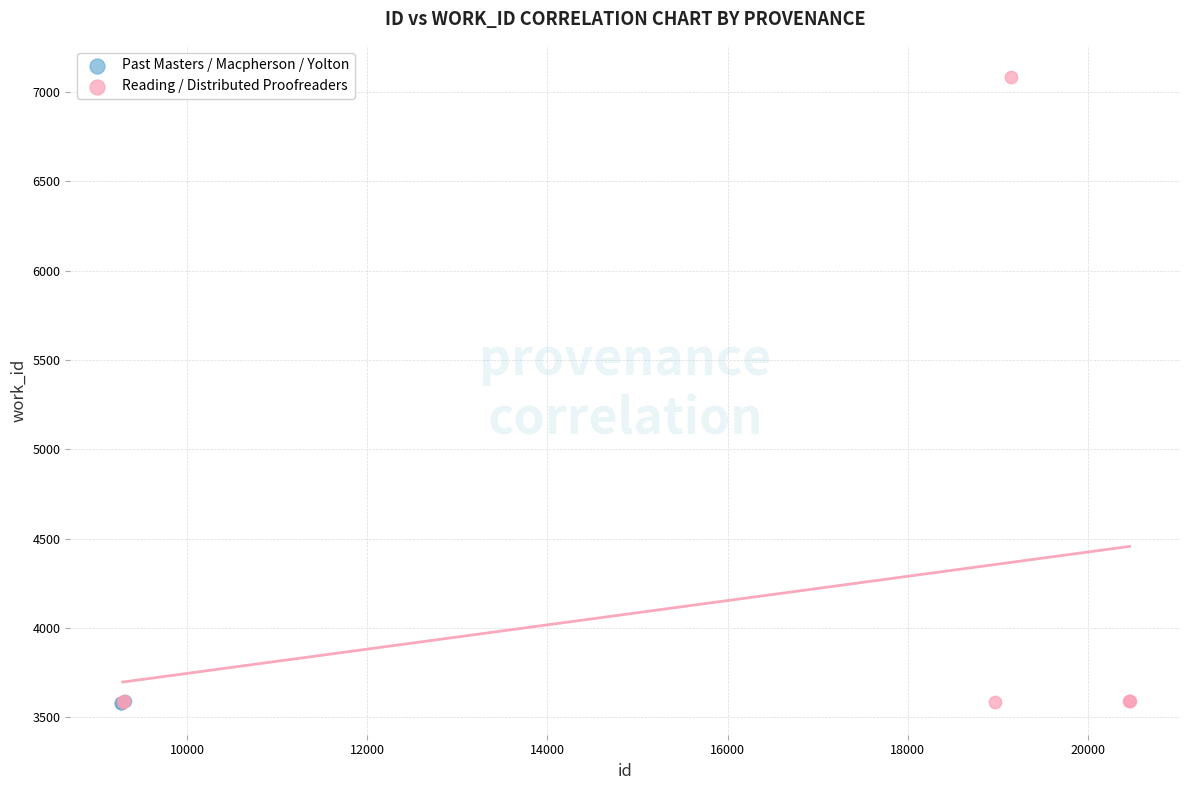

Which series has the widest spread of Y values?

Reading / Distributed Proofreaders